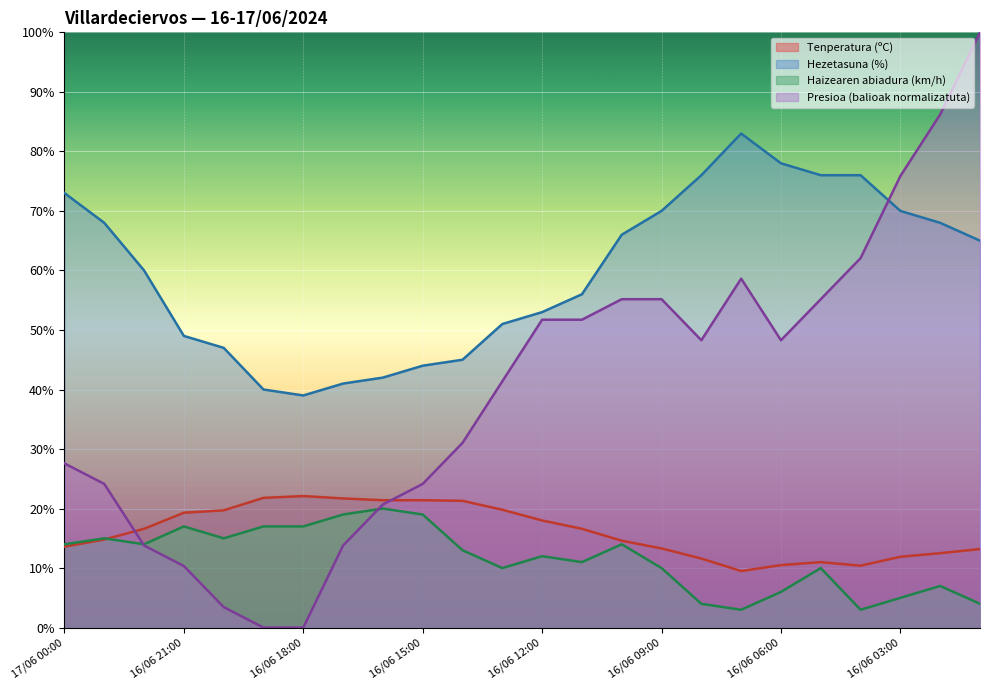

What is the difference between the maximum and minimum values in the Hezetasuna (%) series?

44.0